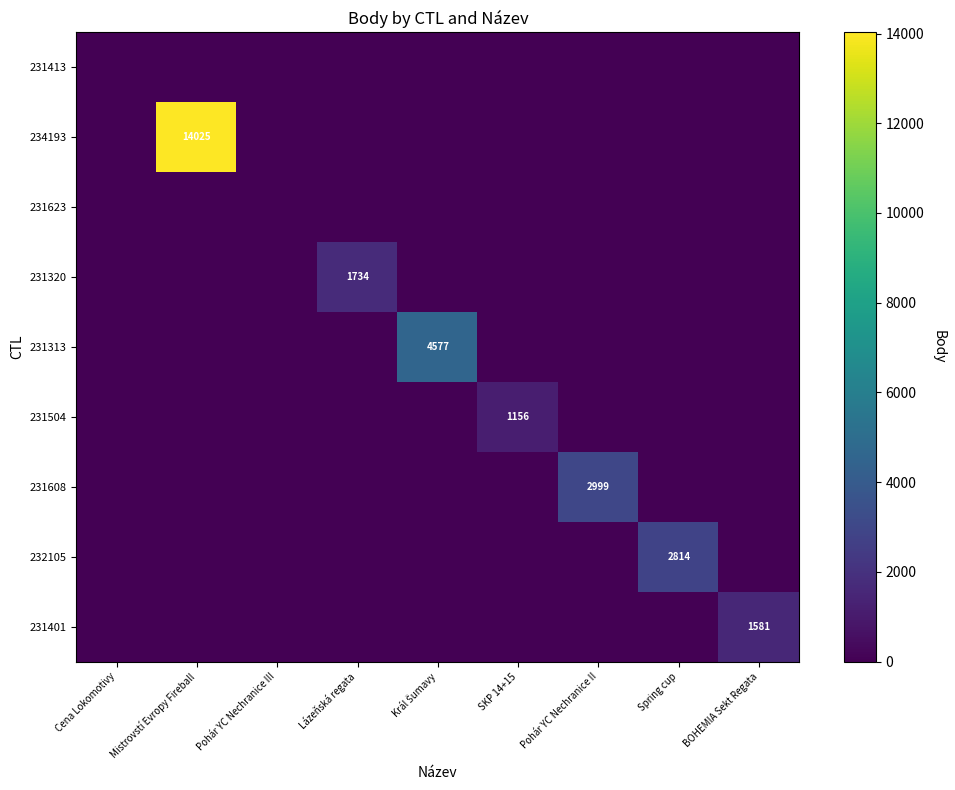

Which label corresponds to the largest value in the chart?

Mistrovstí Evropy Fireball